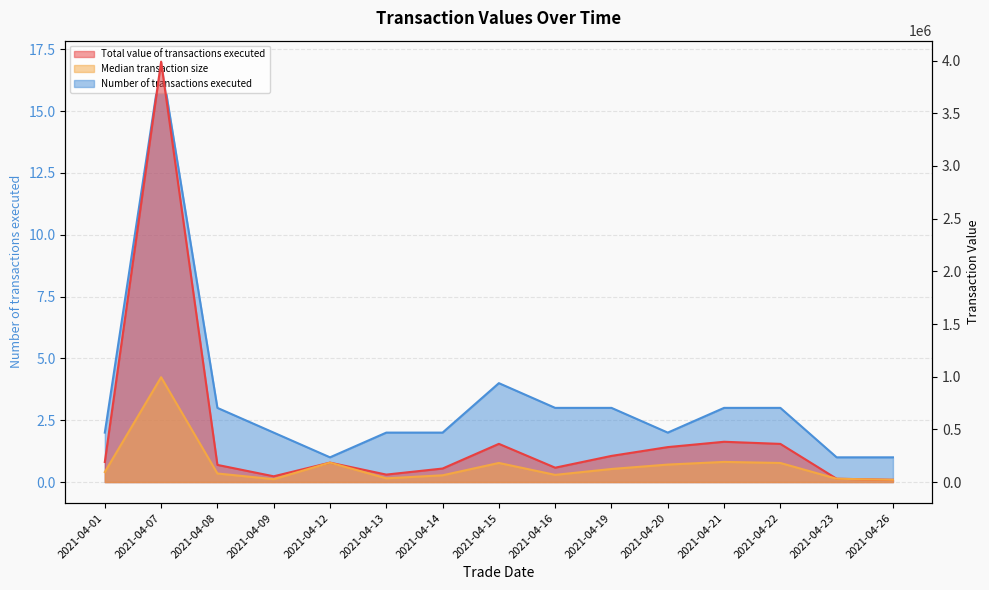

The Median transaction size series shows 342446.9 at 2021-04-21. True or false?

False